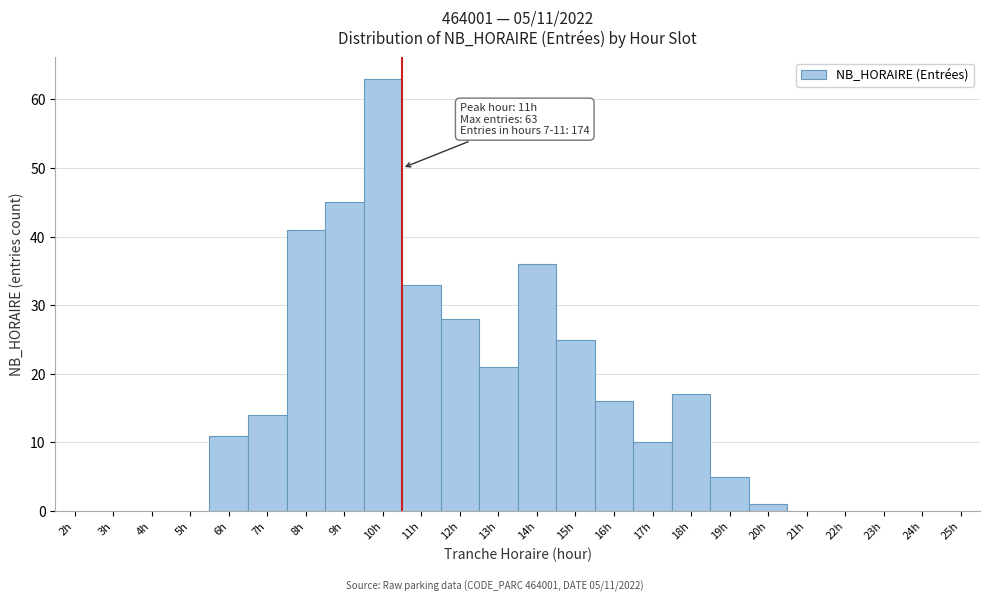

Reading right to left, list all the values displayed in this chart.

25h=0	24h=0	23h=0	22h=0	21h=0	20h=1	19h=5	18h=17	17h=10	16h=16	15h=25	14h=36	13h=21	12h=28	11h=33	10h=63	9h=45	8h=41	7h=14	6h=11	5h=0	4h=0	3h=0	2h=0